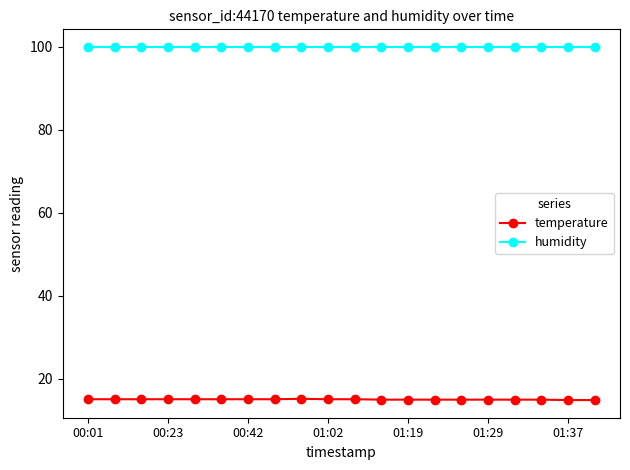

What is the value of the humidity point at the 3rd from the left?

99.9